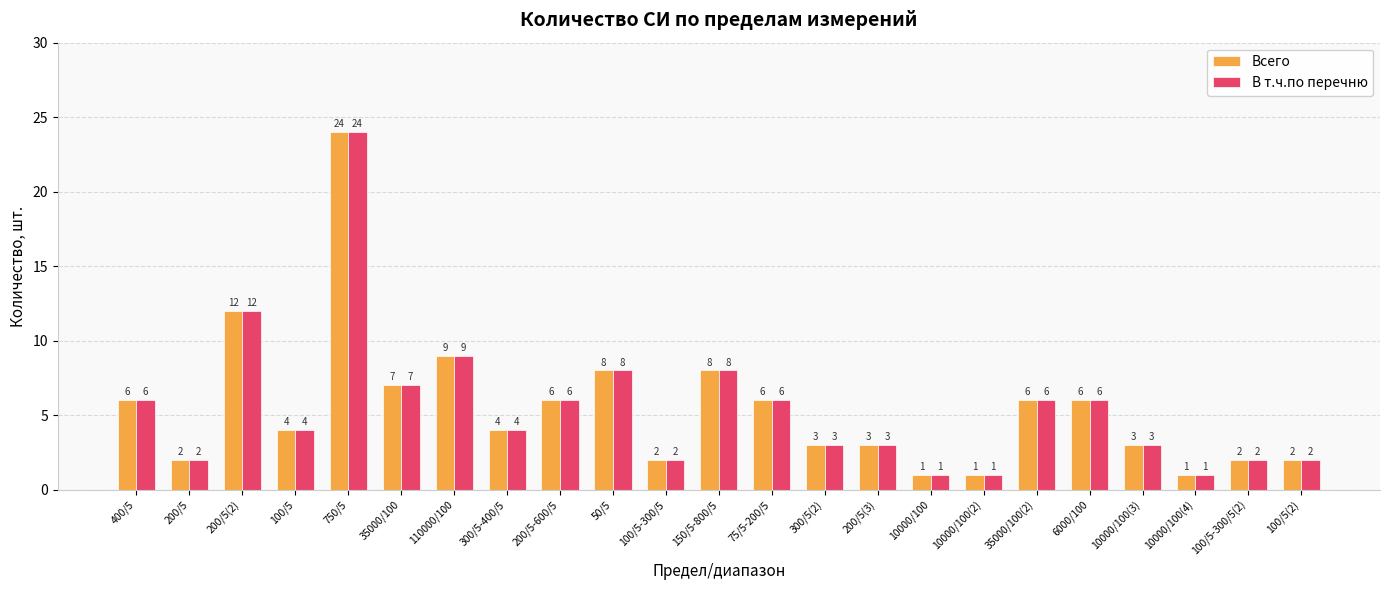

What is the value of the Всего bar at the 2nd from the left?

2